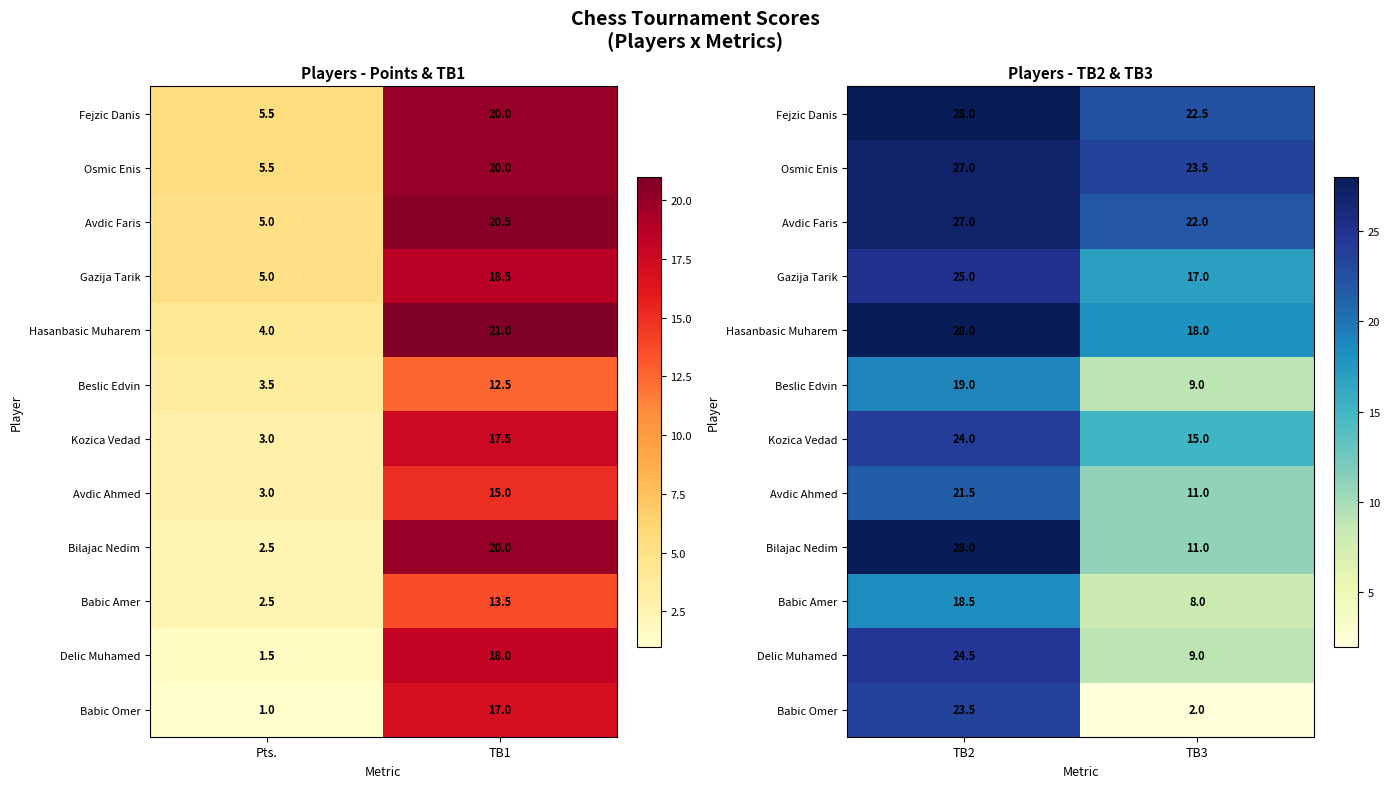

At how many categories does at least one series exceed 3?

2